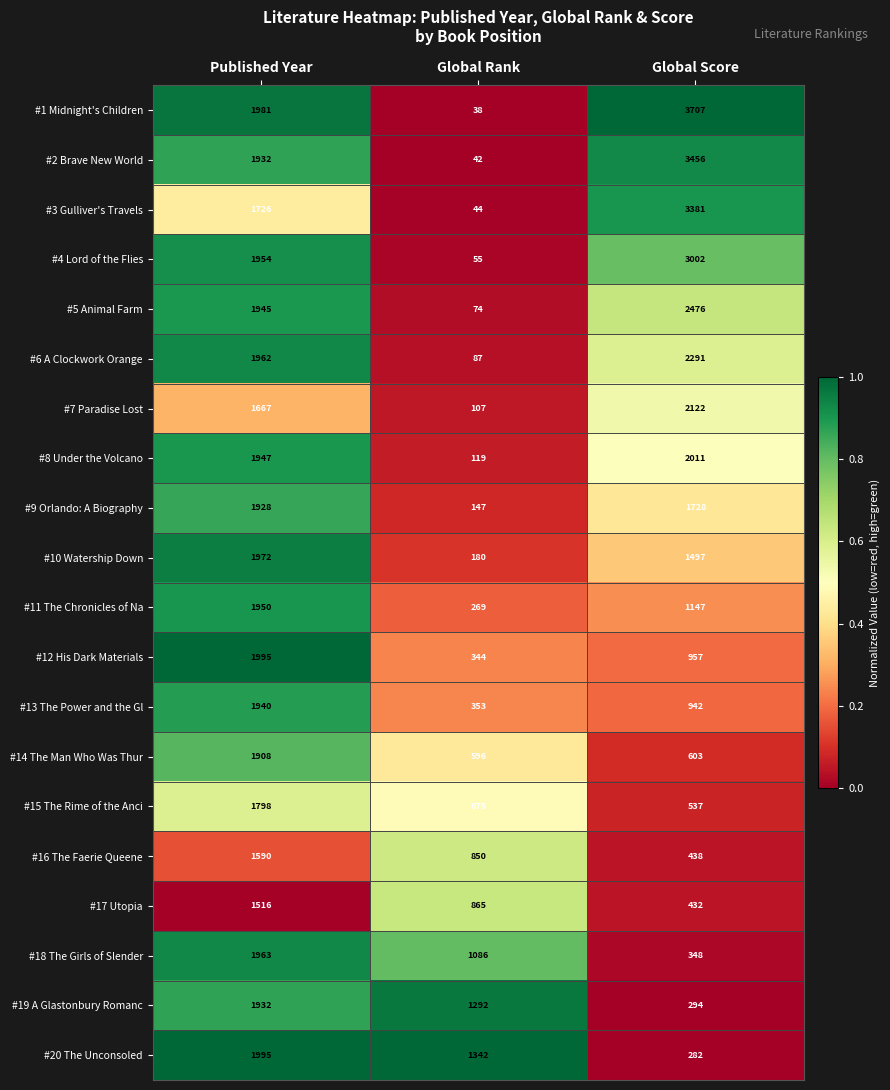

The #2 Brave New World series shows 69 at Global Rank. True or false?

False